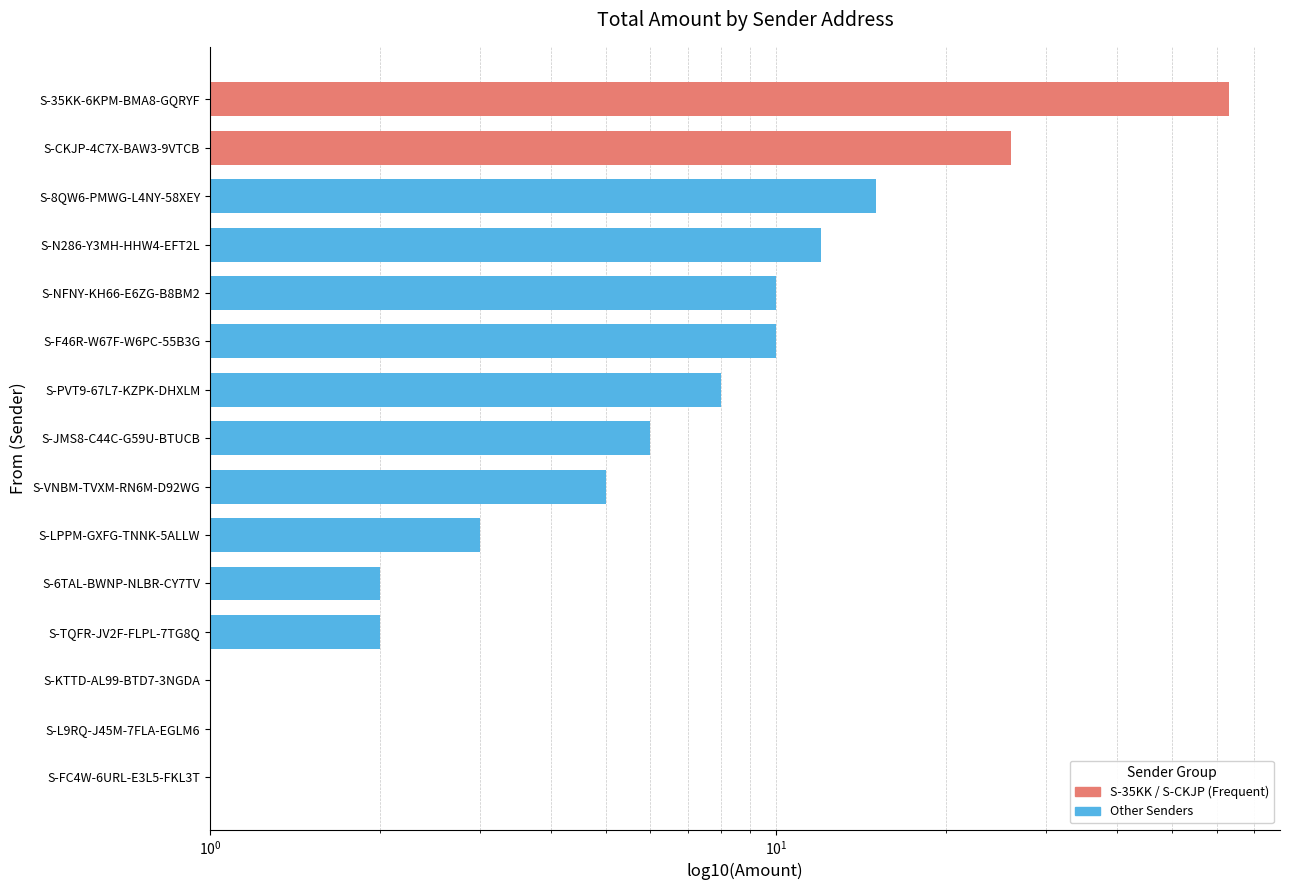

What is the smallest value displayed?

1.0